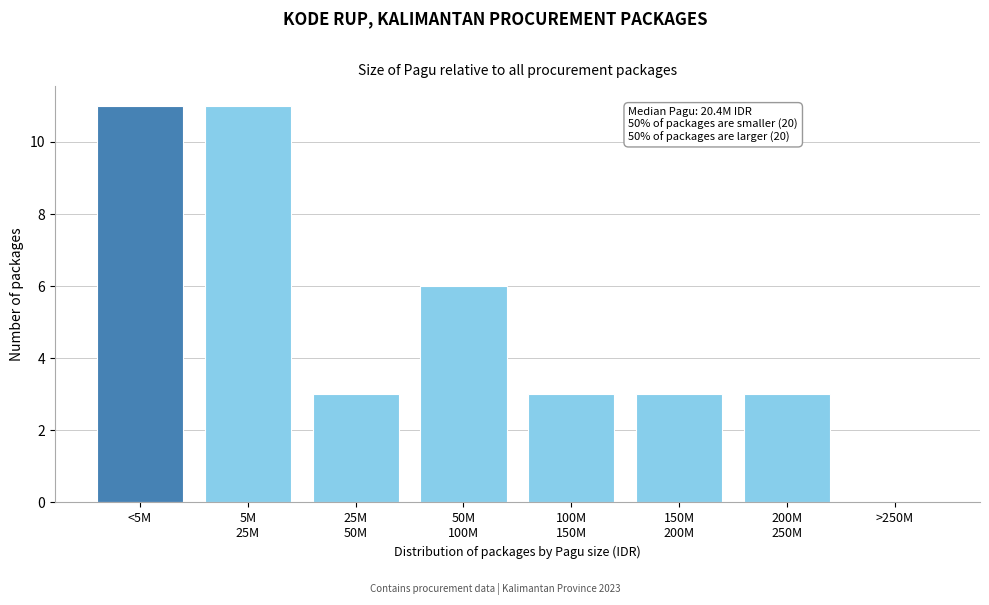

True or false: the data shows 16 at <5M.

False